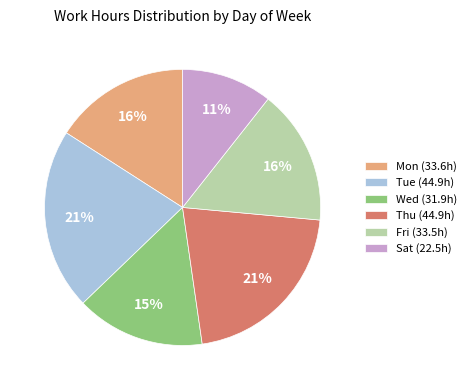

Is it true that Mon (33.6h) is 16% of the pie?

True